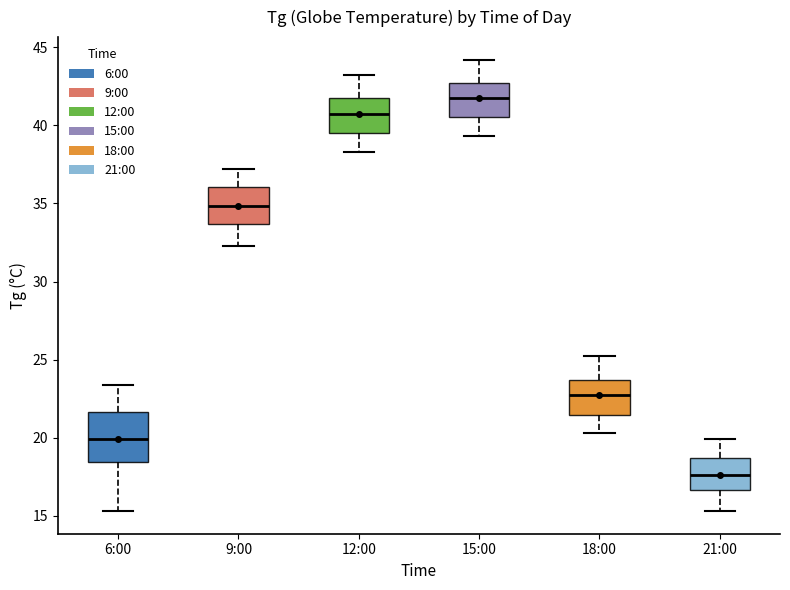

Reading left to right, read every box against the y-axis: the position of its median line, the range the box covers, and the ends of its whiskers. The values are not printed on the chart, so give them approximately, as read against the axis.

6:00: median 20.0, box 18.5 to 21.5, whiskers 15.5 to 23.5
9:00: median 35.0, box 33.5 to 36.0, whiskers 32.5 to 37.0
12:00: median 41.0, box 39.5 to 42.0, whiskers 38.5 to 43.0
15:00: median 42.0, box 40.5 to 42.5, whiskers 39.5 to 44.0
18:00: median 23.0, box 21.5 to 23.5, whiskers 20.5 to 25.0
21:00: median 17.5, box 16.5 to 18.5, whiskers 15.5 to 20.0